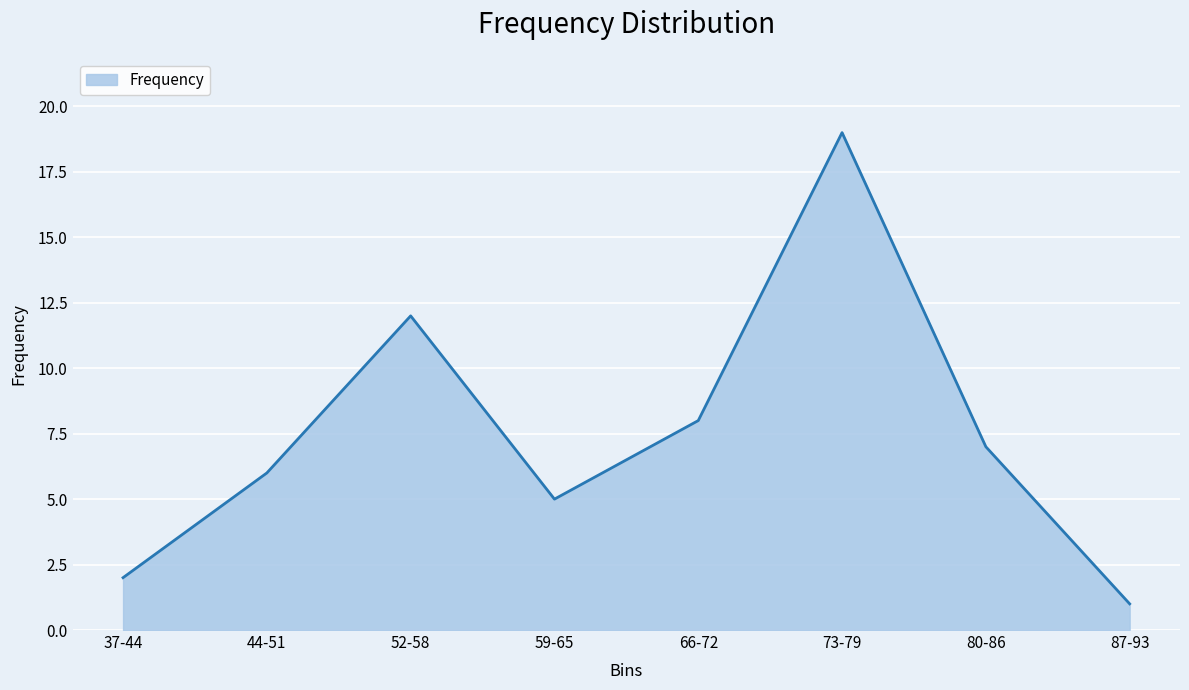

What is the difference between the second highest and second lowest values?

10